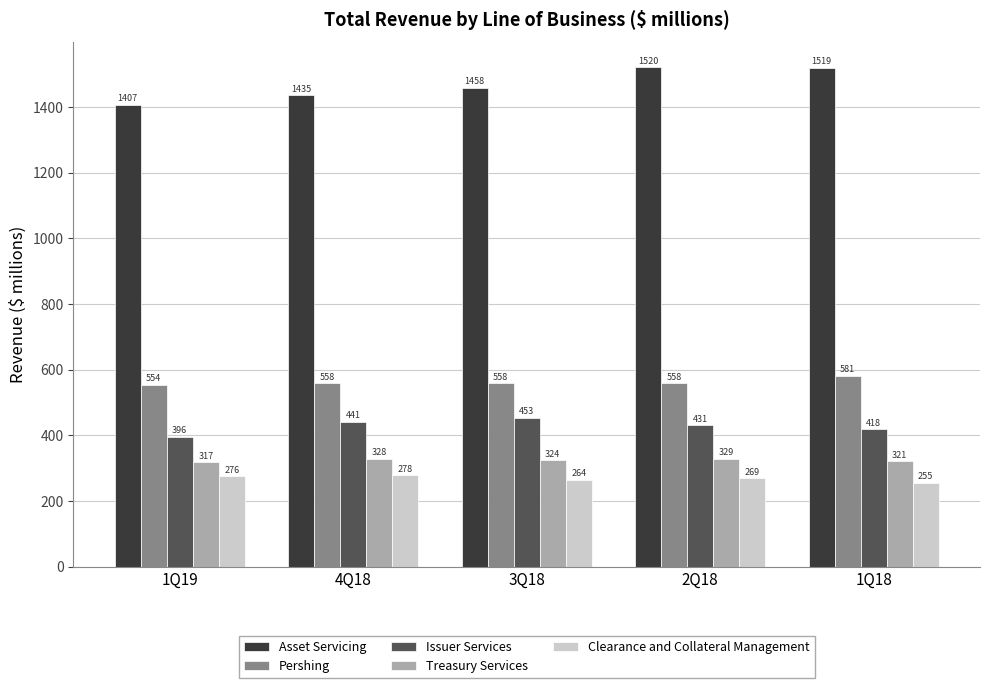

What is the value of the Pershing bar at the 2nd from the left?

558